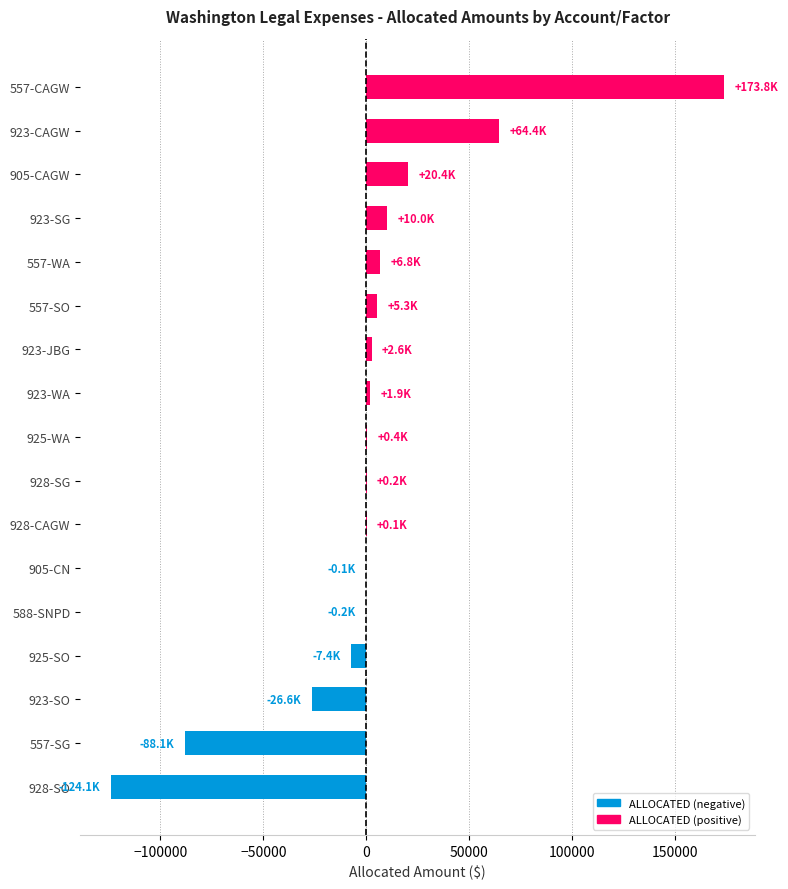

Where is the data nearest to the value 24849?

905-CAGW